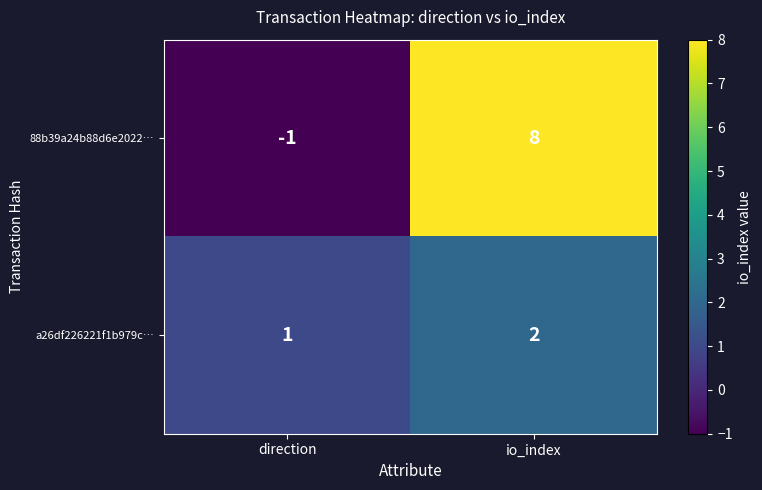

Rank the series at io_index from lowest to highest value.

a26df226221f1b979c…, 88b39a24b88d6e2022…